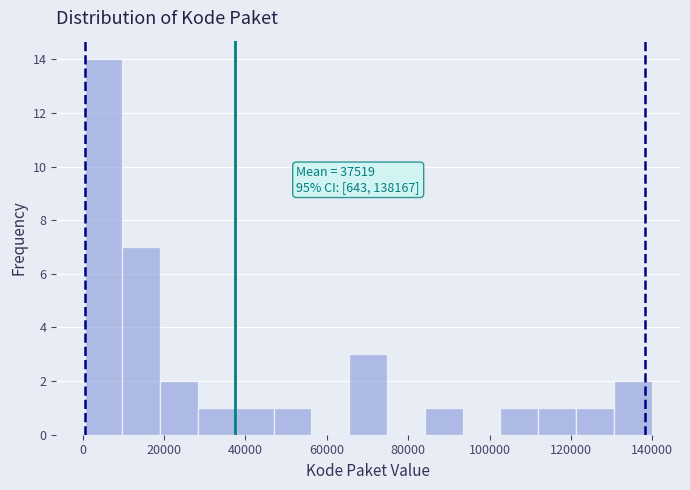

Which range on the x-axis has the tallest bar?

0 to 10000